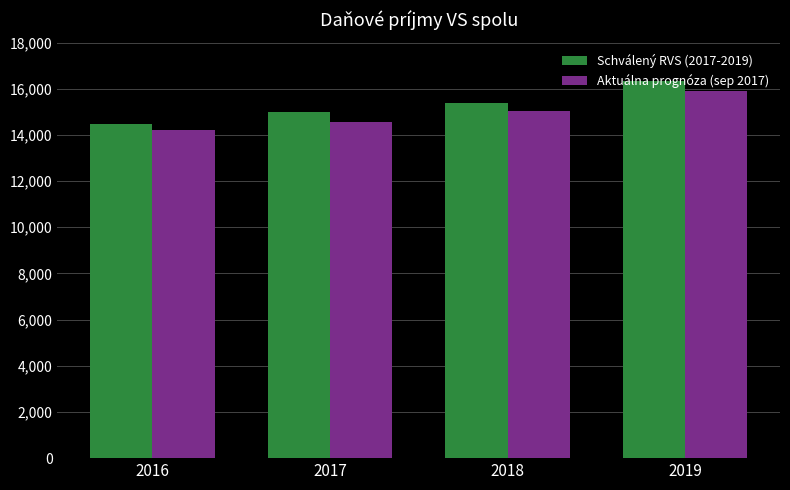

What is the greatest value displayed?

16341.2